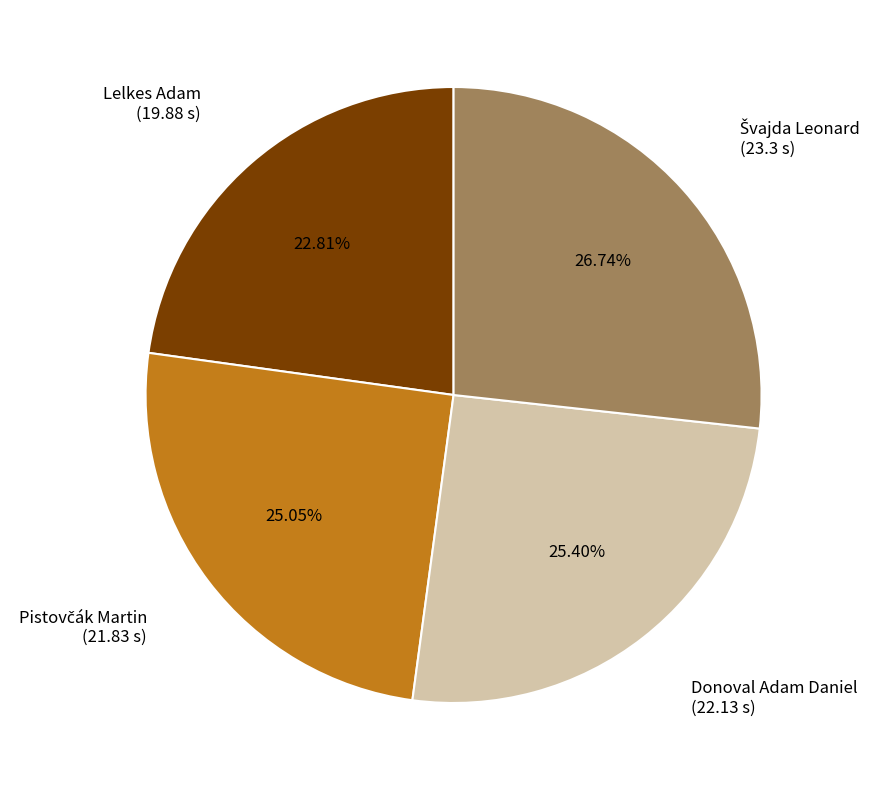

Is Lelkes Adam the majority of the pie?

No